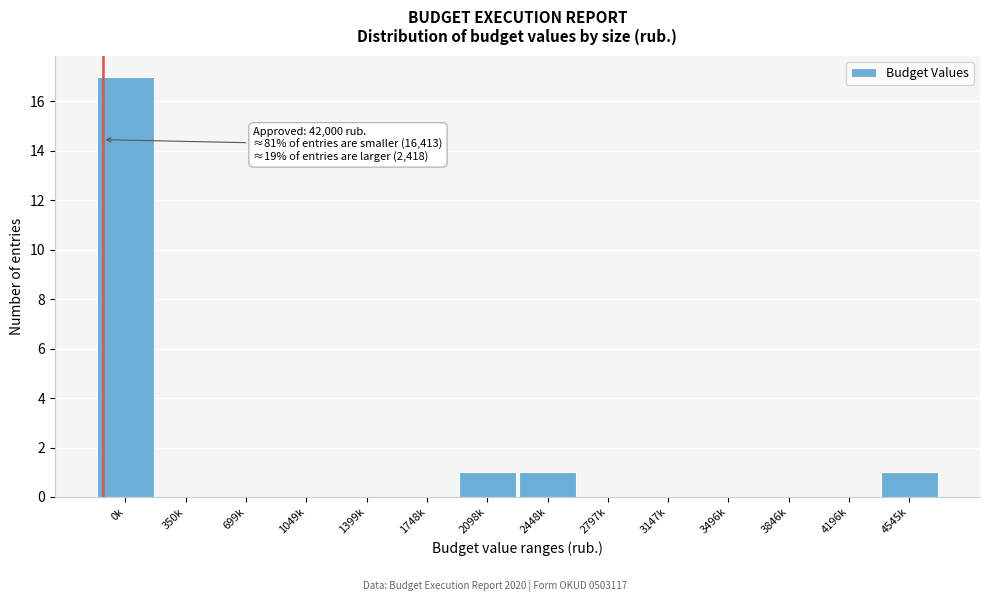

Reading left to right, extract all data points from this chart.

0k=17	350k=0	699k=0	1049k=0	1399k=0	1748k=0	2098k=1	2448k=1	2797k=0	3147k=0	3496k=0	3846k=0	4196k=0	4545k=1